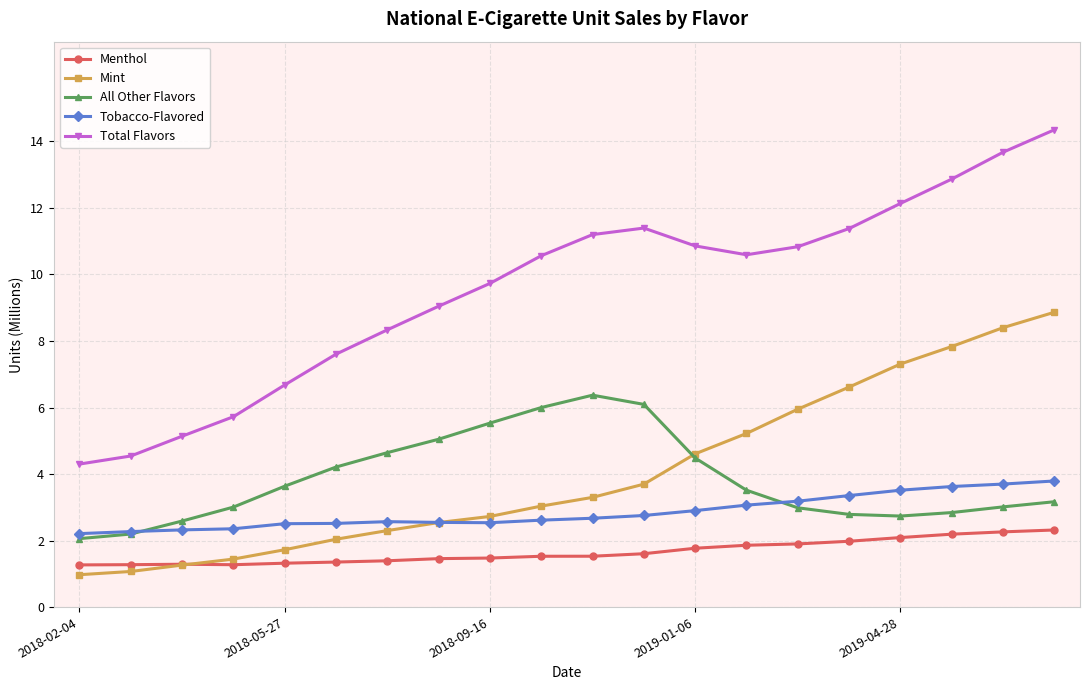

Rank the series by their maximum value, from lowest to highest.

Menthol, Tobacco-Flavored, All Other Flavors, Mint, Total Flavors